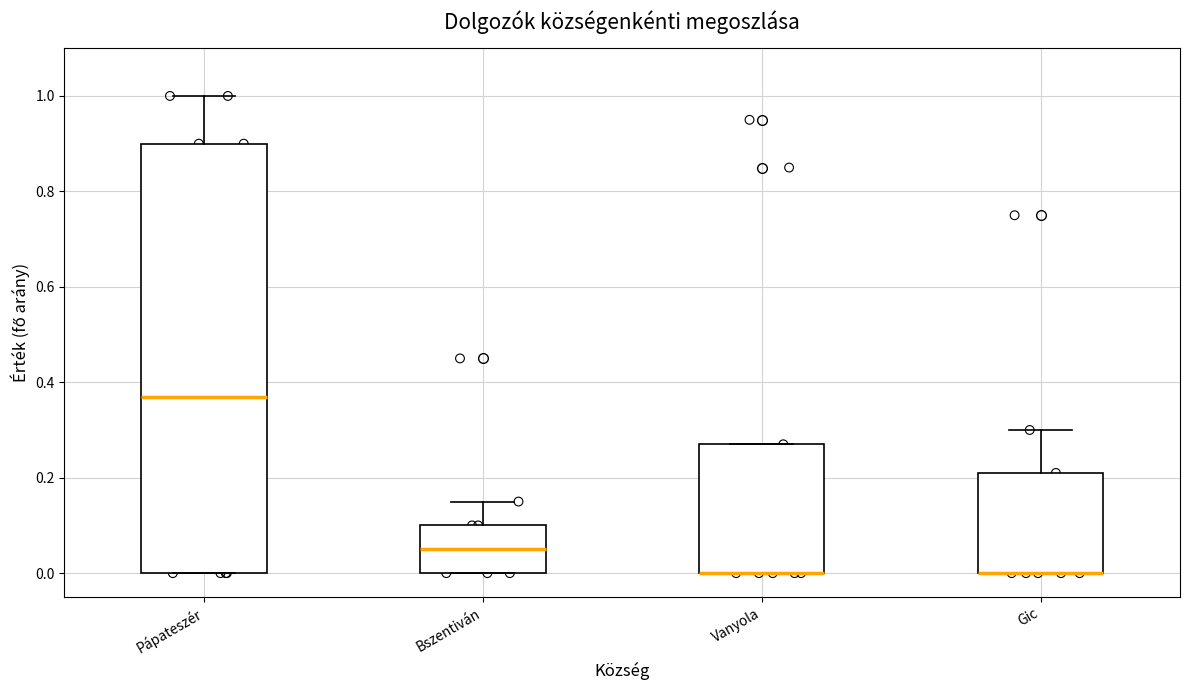

Reading left to right, read every box against the y-axis: the position of its median line, the range the box covers, and the ends of its whiskers. The values are not printed on the chart, so give them approximately, as read against the axis.

Pápateszér: median 0.38, box 0.00 to 0.90, whiskers 0.00 to 1.00
Bszentiván: median 0.06, box 0.00 to 0.10, whiskers 0.00 to 0.16
Vanyola: median 0.00 (drawn on the box's lower edge), box 0.00 to 0.28, whiskers 0.00 to 0.28
Gic: median 0.00 (drawn on the box's lower edge), box 0.00 to 0.22, whiskers 0.00 to 0.30